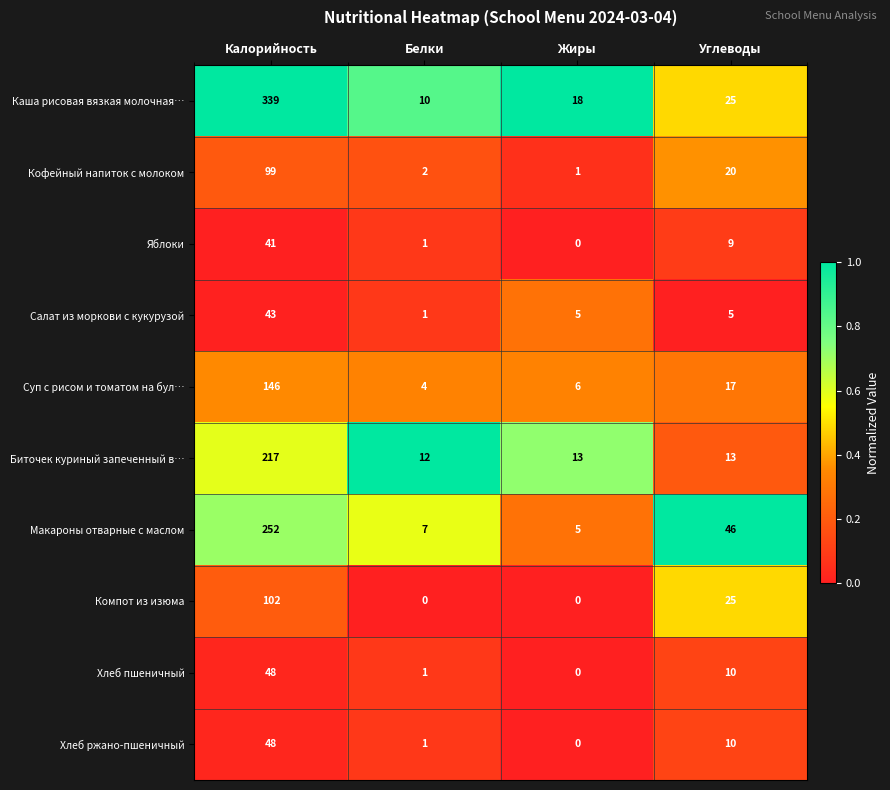

Which series has the largest range (max minus min)?

Каша рисовая вязкая молочная…